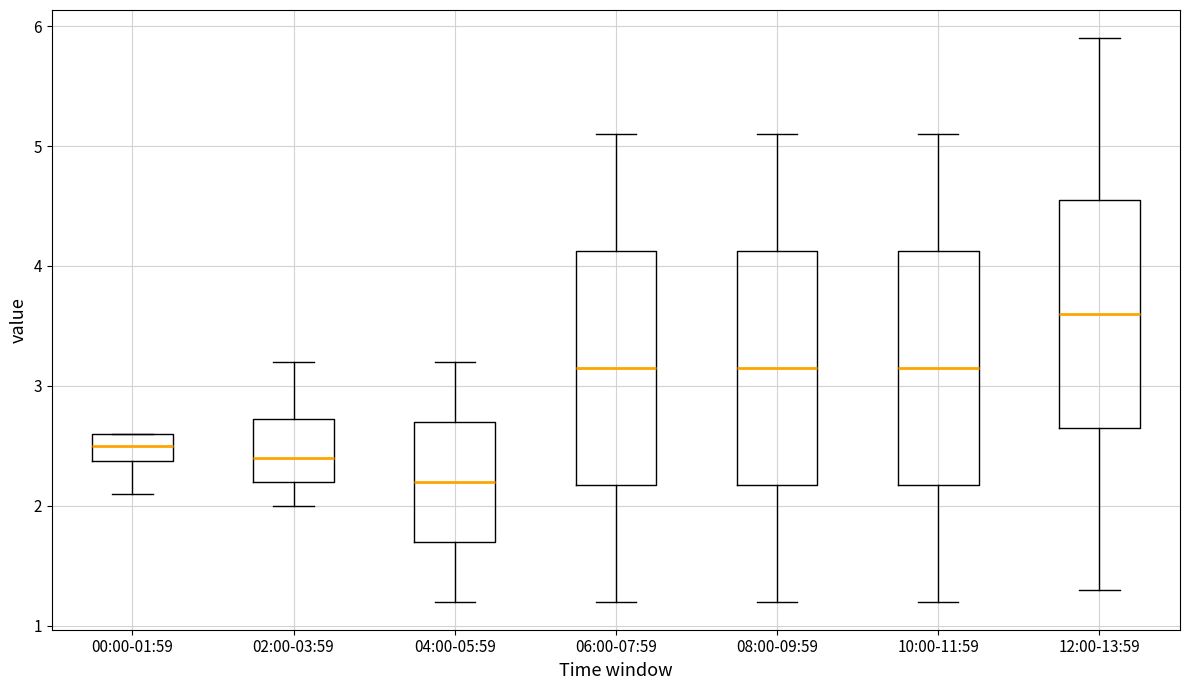

Reading left to right, transcribe this box plot: for each box, give where its median line is, the range the box spans, and where its two whiskers end, as read against the y-axis. The values are not printed on the chart, so give them approximately, as read against the axis.

00:00-01:59: median 2.5, box 2.4 to 2.6, whiskers 2.1 to 2.6
02:00-03:59: median 2.4, box 2.2 to 2.7, whiskers 2.0 to 3.2
04:00-05:59: median 2.2, box 1.7 to 2.7, whiskers 1.2 to 3.2
06:00-07:59: median 3.2, box 2.2 to 4.1, whiskers 1.2 to 5.1
08:00-09:59: median 3.2, box 2.2 to 4.1, whiskers 1.2 to 5.1
10:00-11:59: median 3.2, box 2.2 to 4.1, whiskers 1.2 to 5.1
12:00-13:59: median 3.6, box 2.7 to 4.6, whiskers 1.3 to 5.9